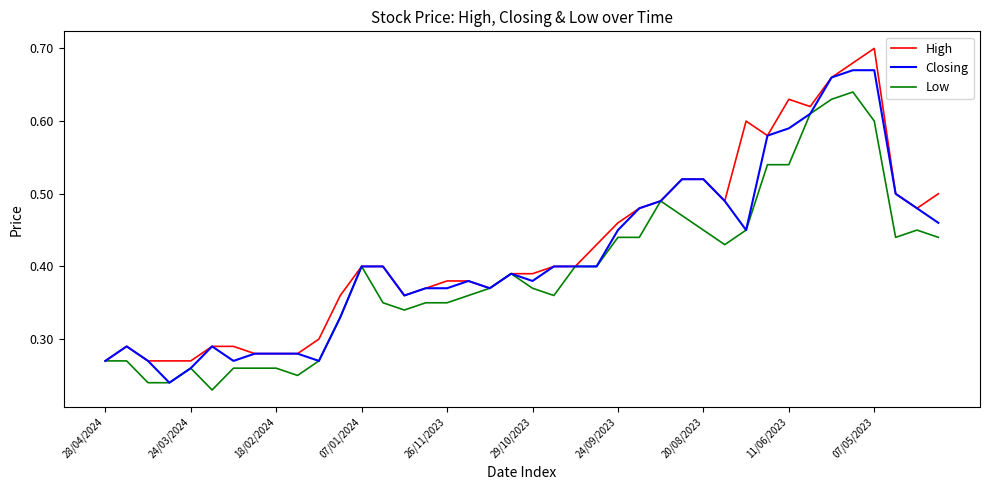

Rank the series by their maximum value, from highest to lowest.

High, Closing, Low